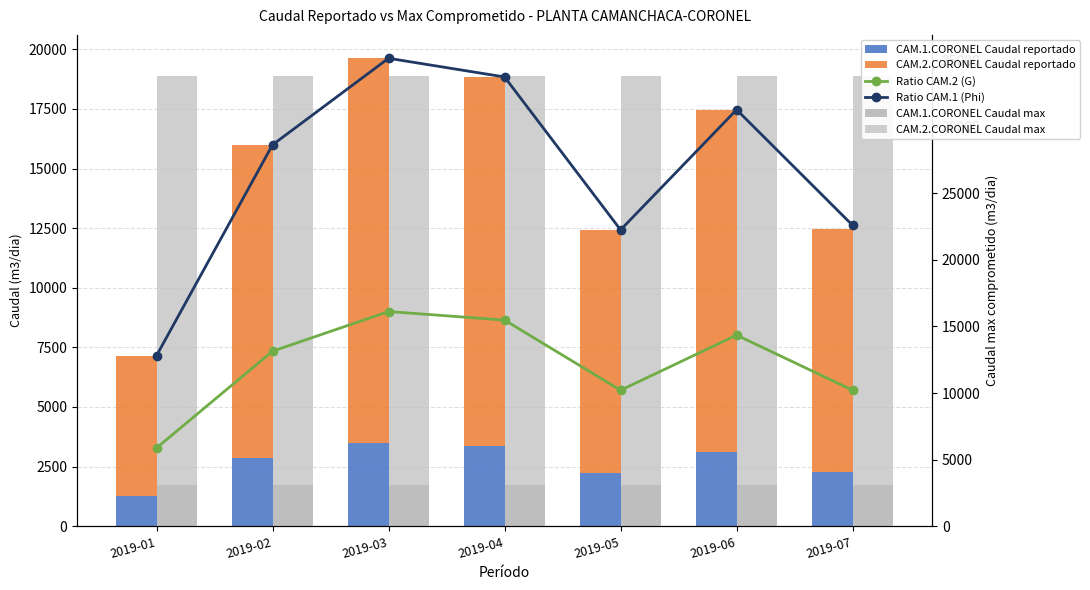

Does the chart contain any negative values?

No